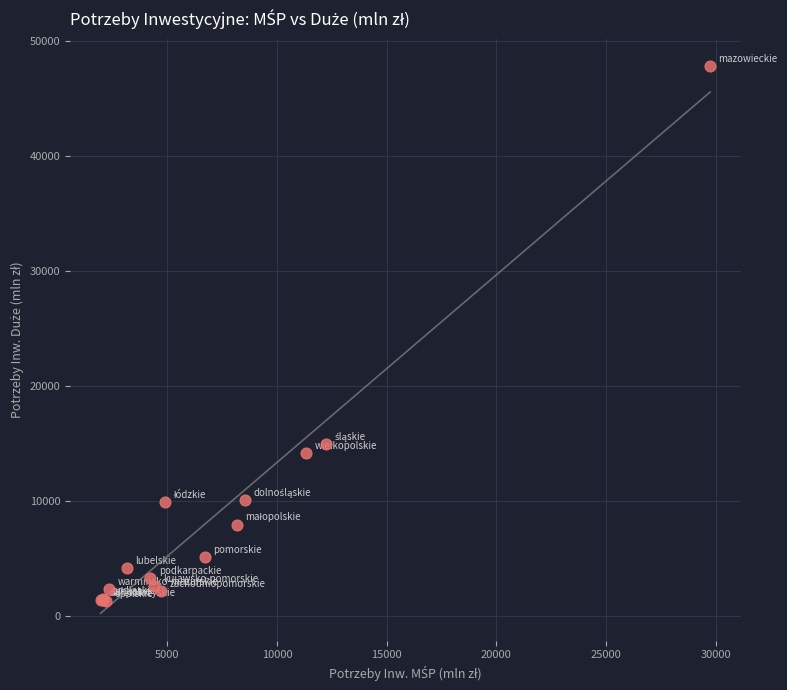

What Y value in the scatter plot is closest to 24547?

14963.0